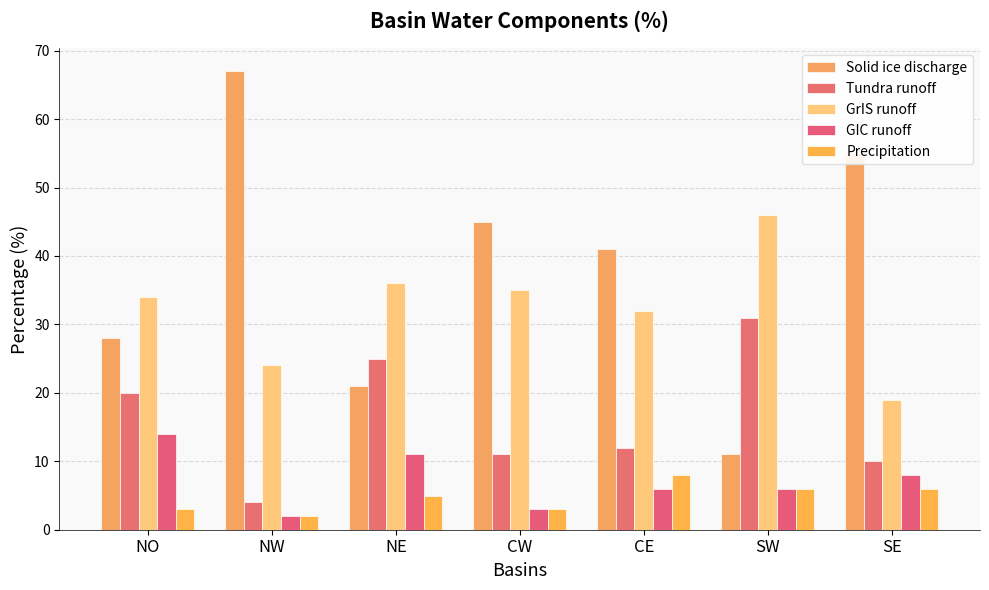

How many Precipitation values are between 3 and 6?

5